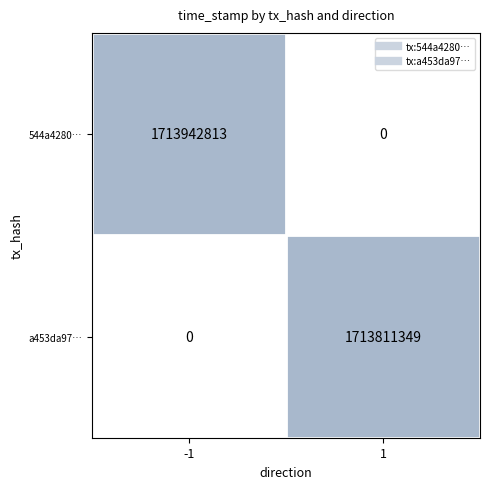

What is the difference between the maximum and minimum values in the 544a4280… series?

1713942813